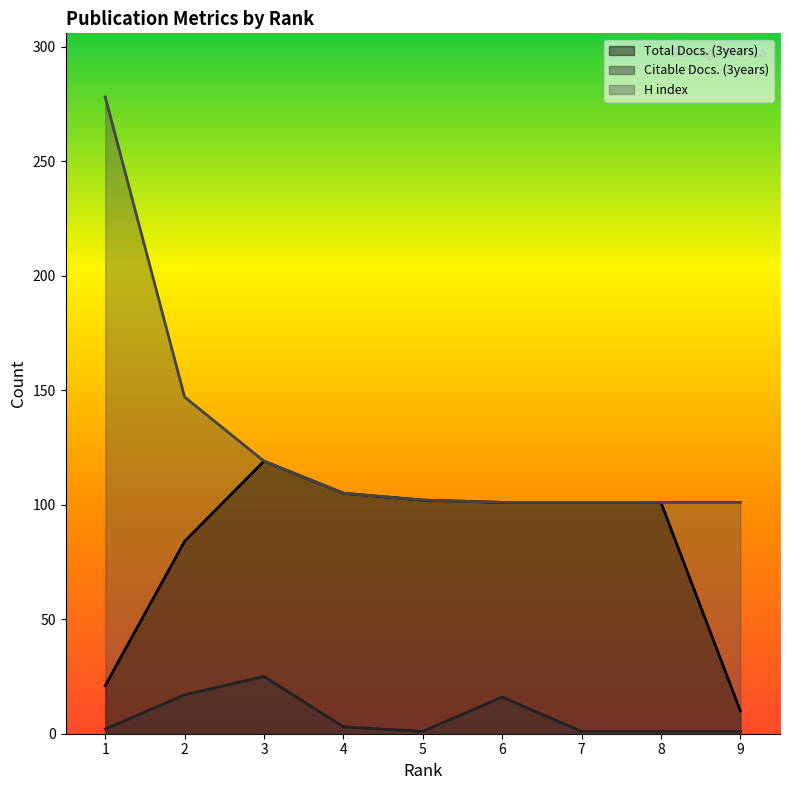

The H index series shows 54 at 3. True or false?

False